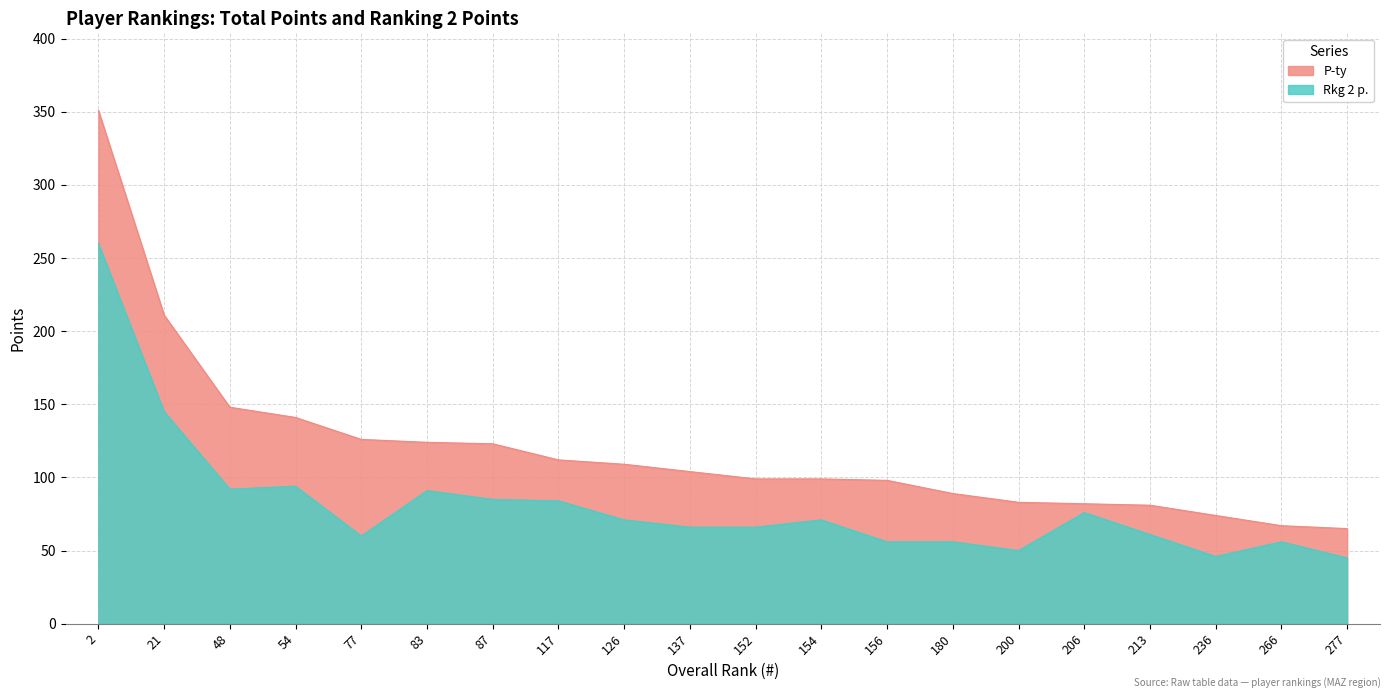

At which label is P-ty closest to 208?

21